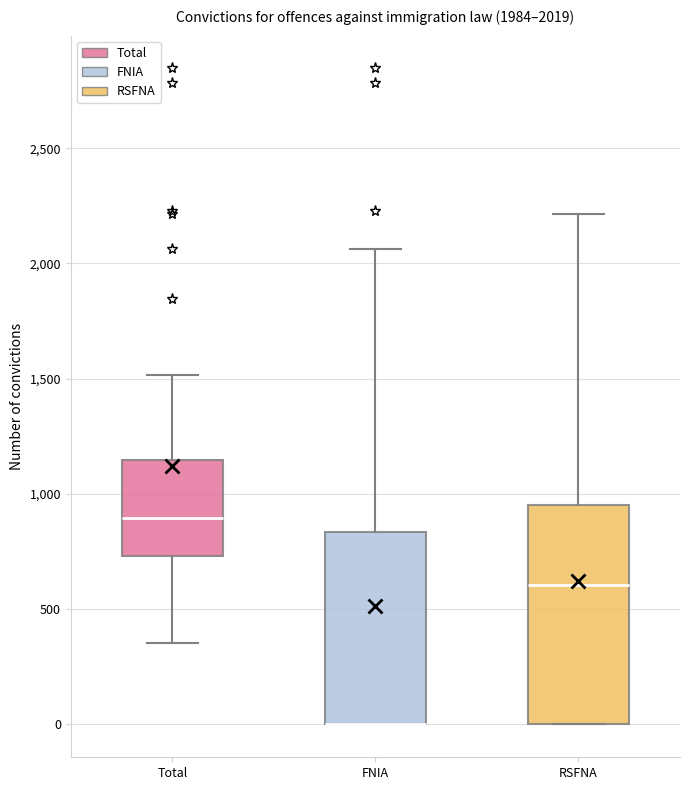

Comparing the boxes themselves (not the whiskers), which one is the tallest?

RSFNA